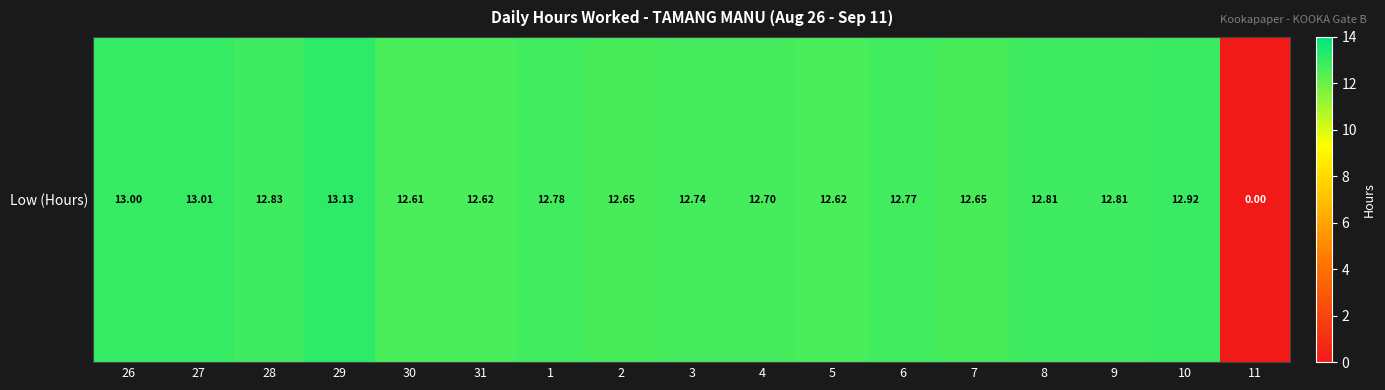

Which category has the lowest value across all series?

11